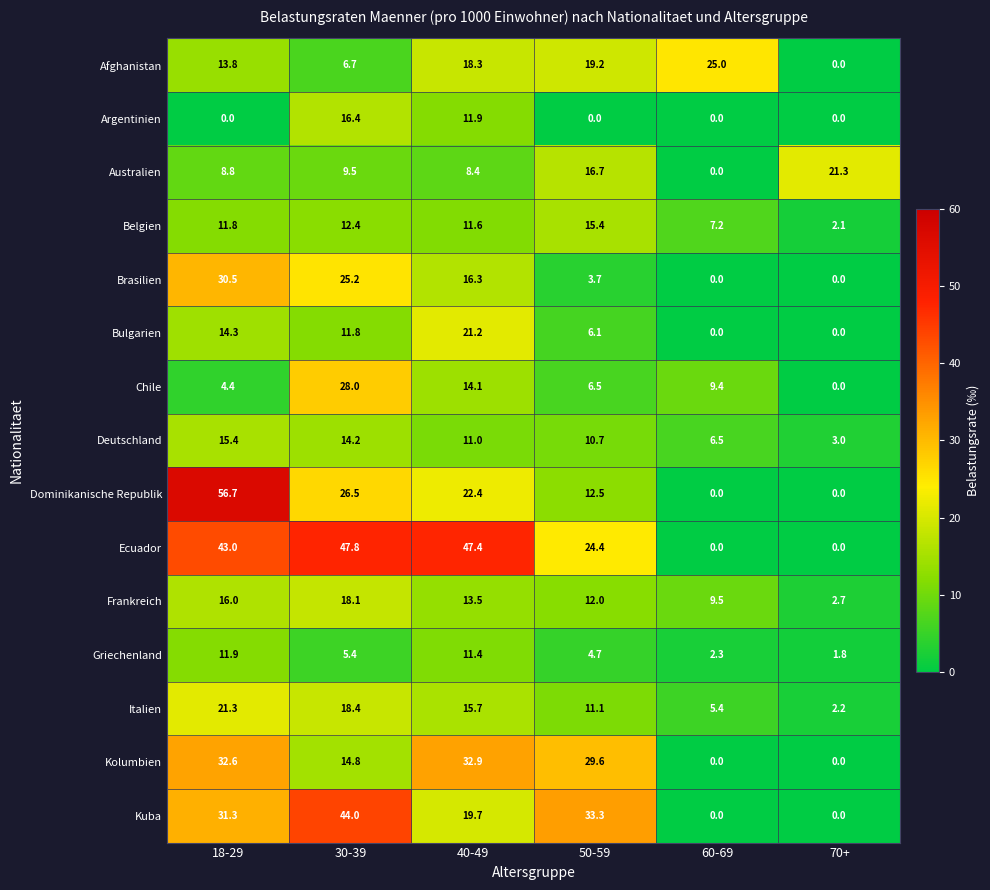

Is the value of Deutschland at 40-49 greater than the value of Ecuador at 40-49?

No